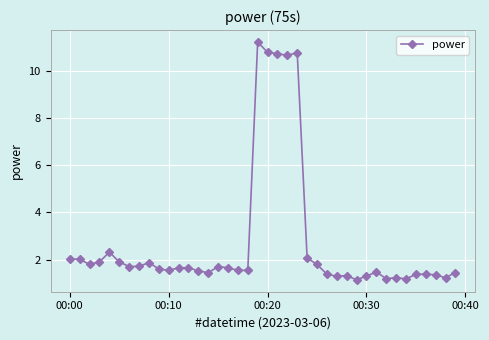

How many series are shown in this chart?

1